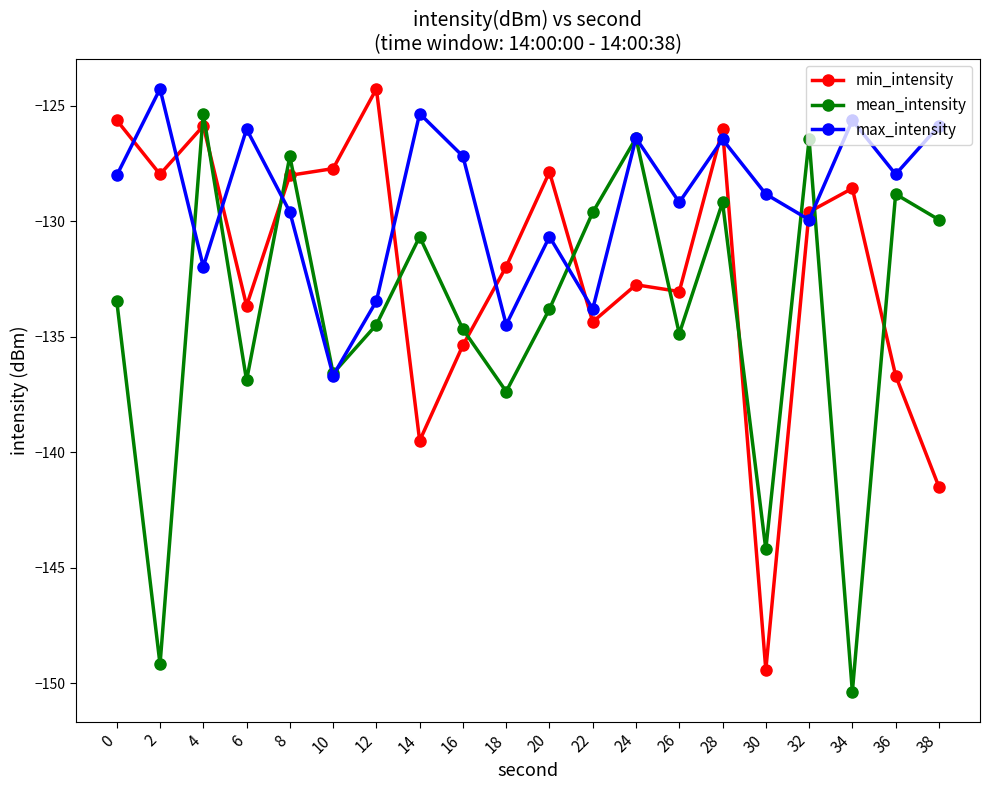

What is the difference between the highest and lowest values at 30?

20.6